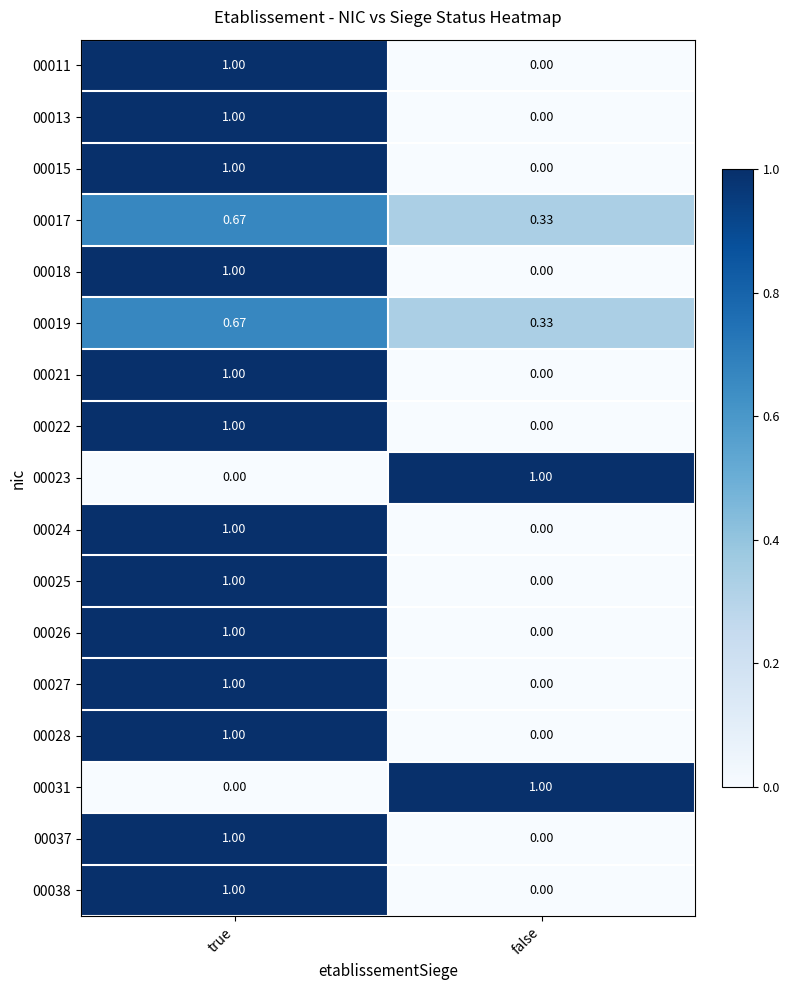

Is the value of 00021 at true greater than the value of 00025 at false?

Yes